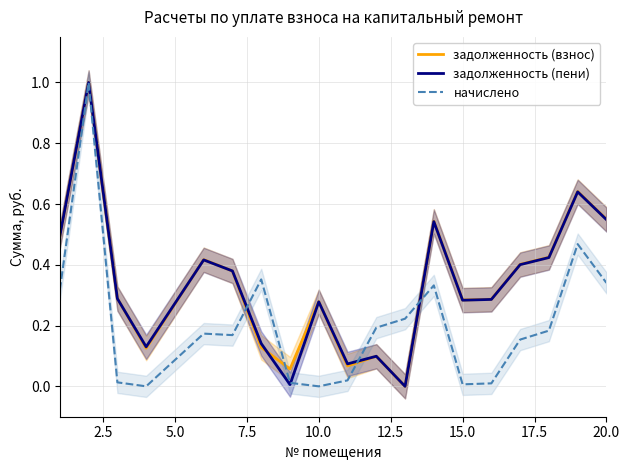

What is the maximum value shown in the chart?

1.0